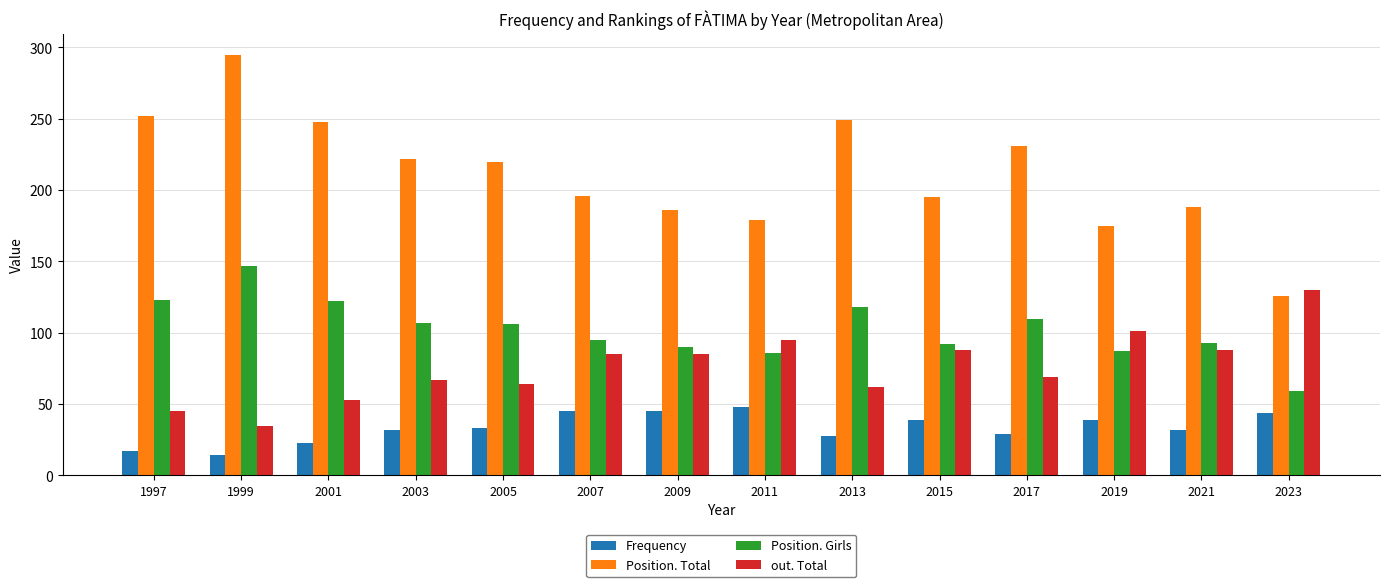

Which series has the largest total across all categories?

Position. Total